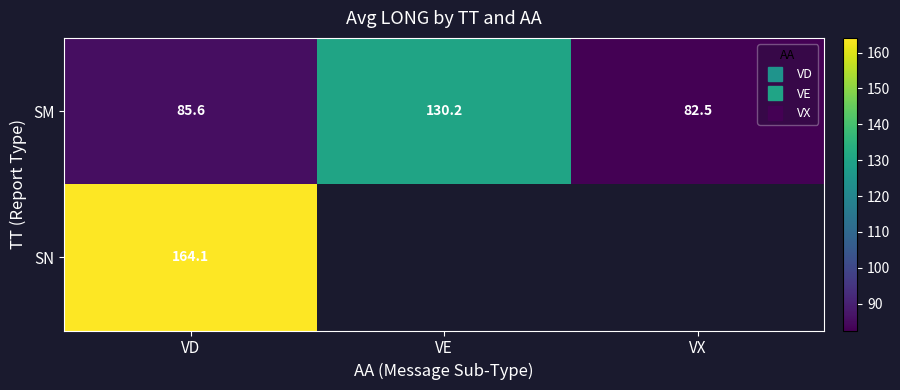

The SM series shows 85.6 at VD. True or false?

True